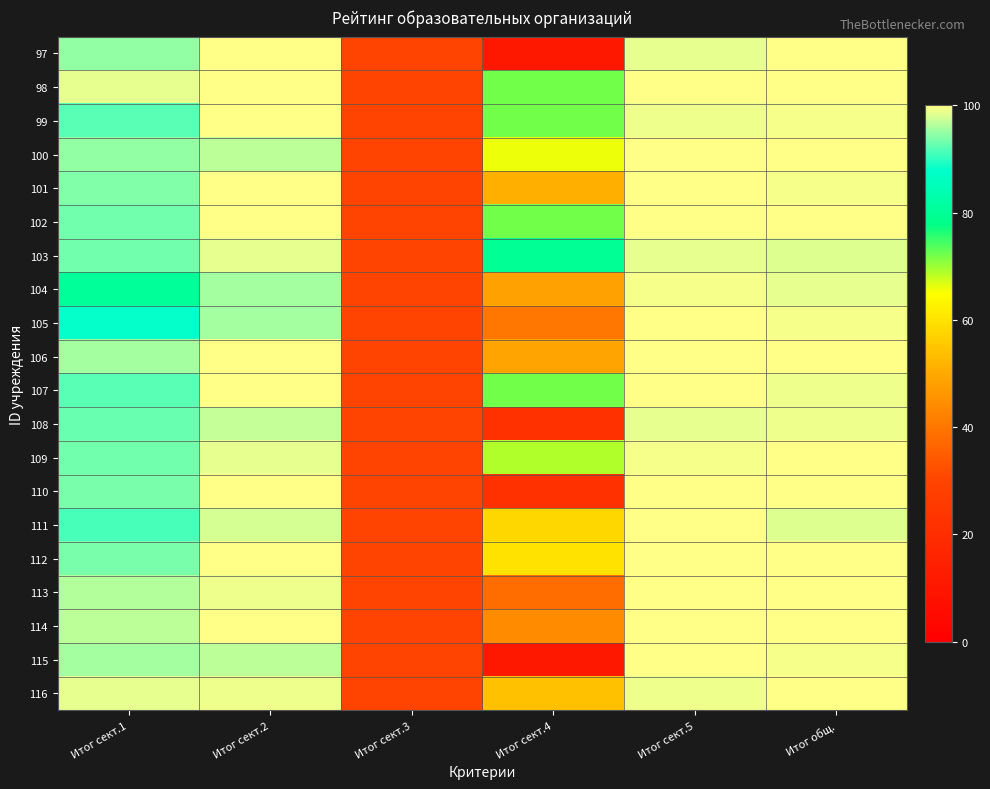

At which category is the sum across all series the highest?

Итог сект.5